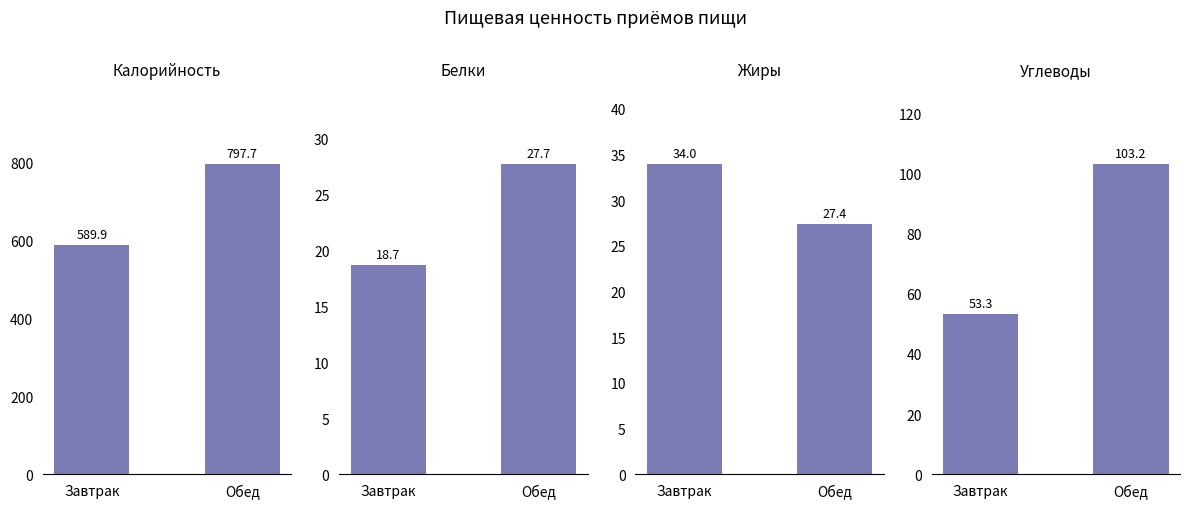

What is the total value across all series at Завтрак?

695.9